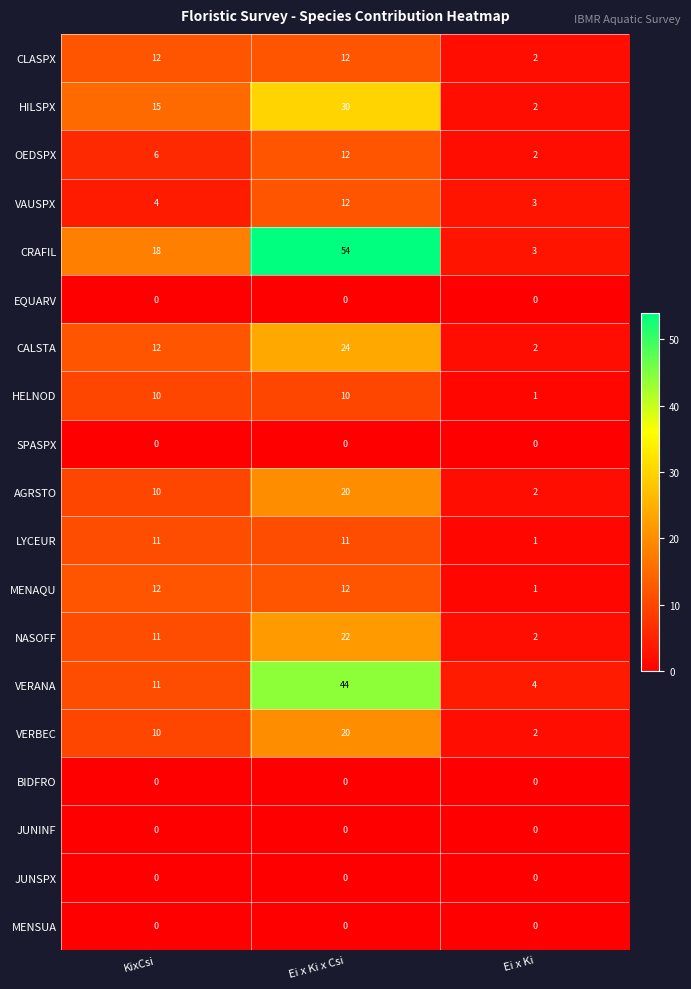

What is the difference between the MENAQU values at Ei x Ki and KixCsi?

11